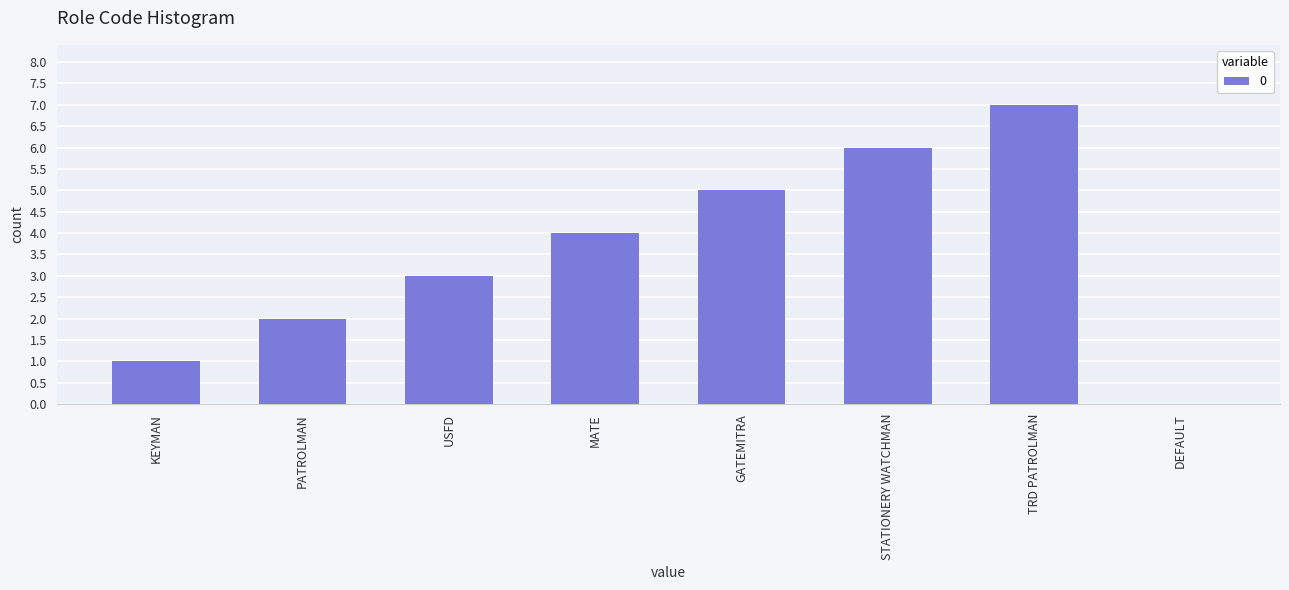

Between PATROLMAN and KEYMAN, which is larger?

PATROLMAN